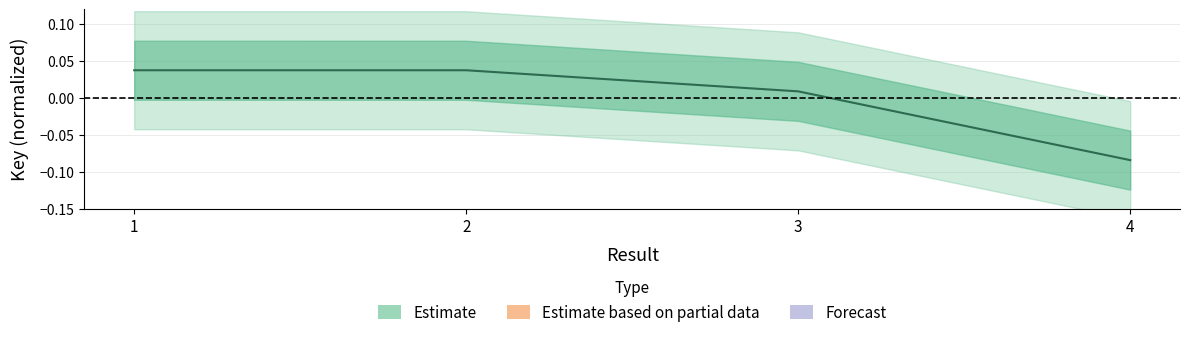

Rank the categories by value from lowest to highest.

4, 3, 2, 1